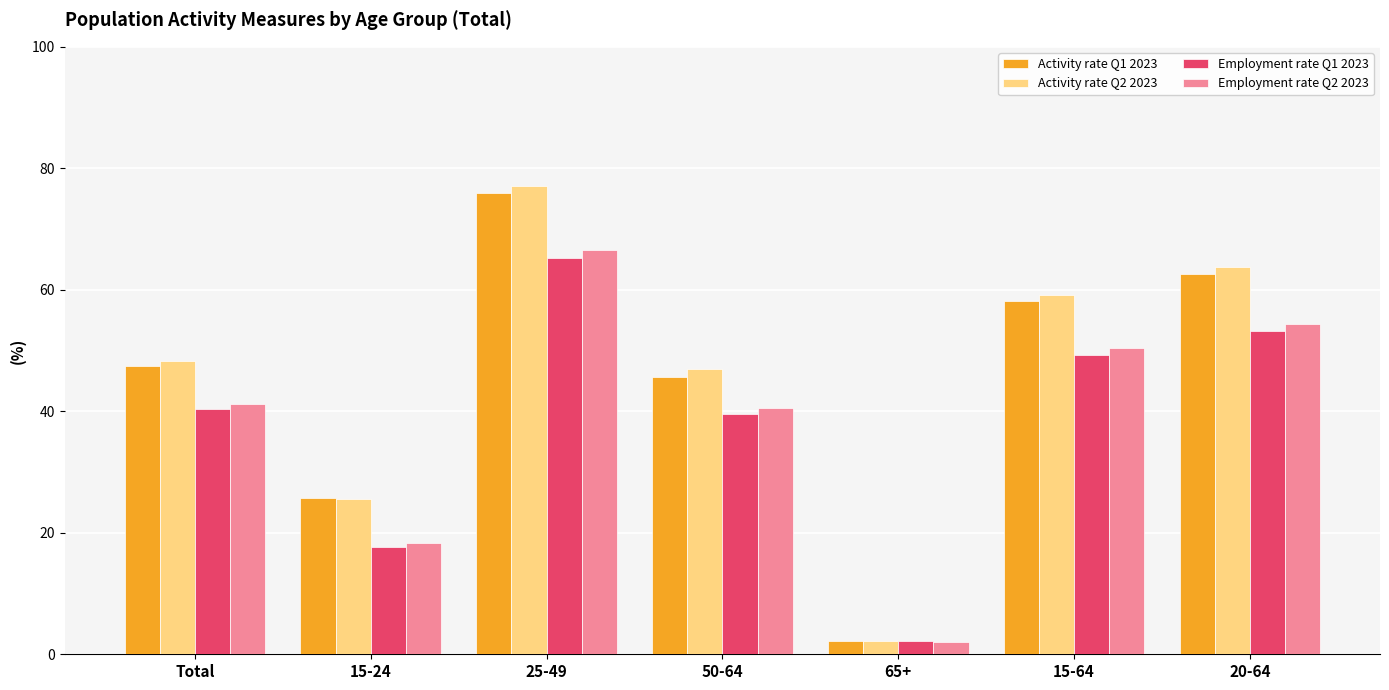

Which series has the widest spread of values?

Activity rate Q2 2023